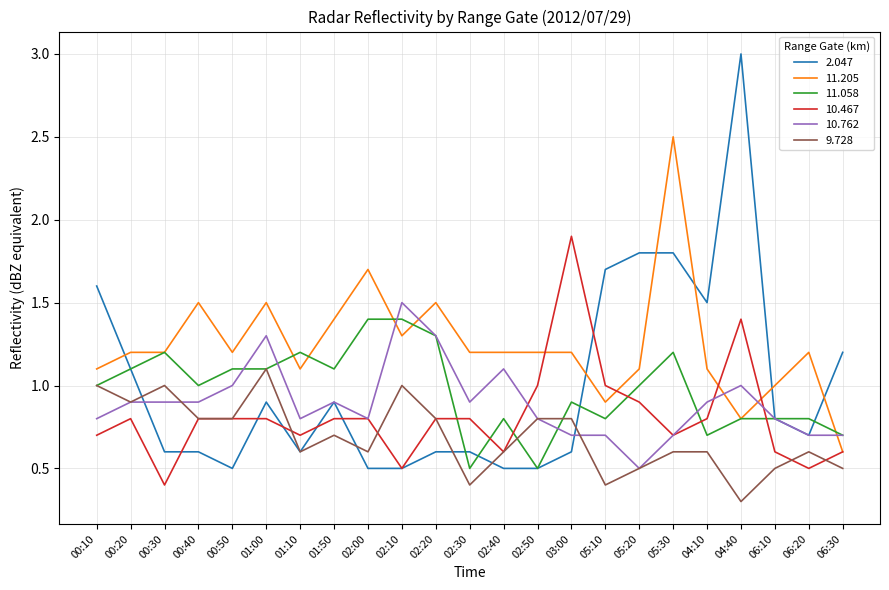

How many lines are shown in the chart?

6